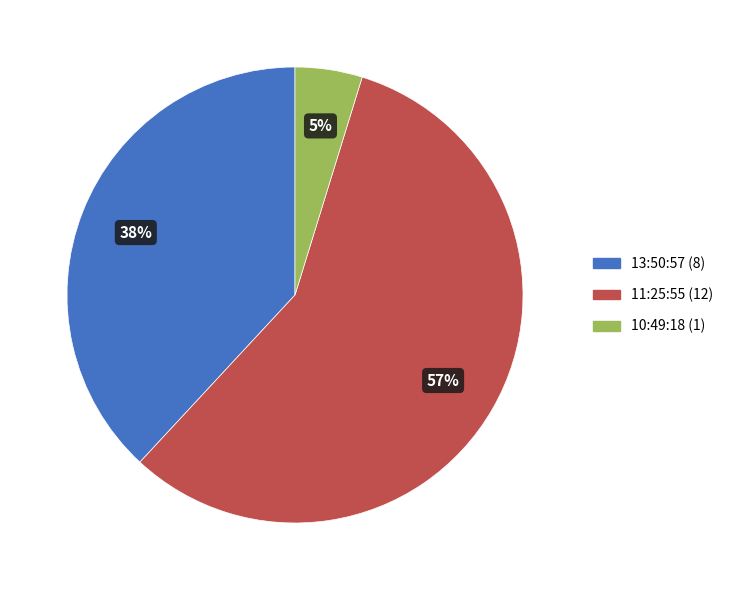

What is the largest slice in the pie chart?

11:25:55